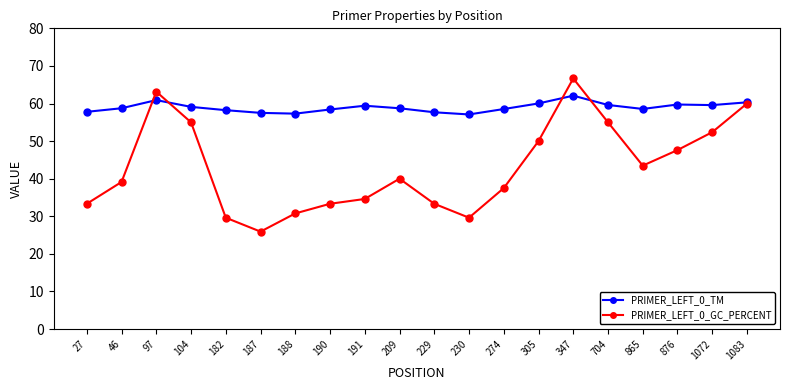

Rank the series by their maximum value, from highest to lowest.

PRIMER_LEFT_0_GC_PERCENT, PRIMER_LEFT_0_TM